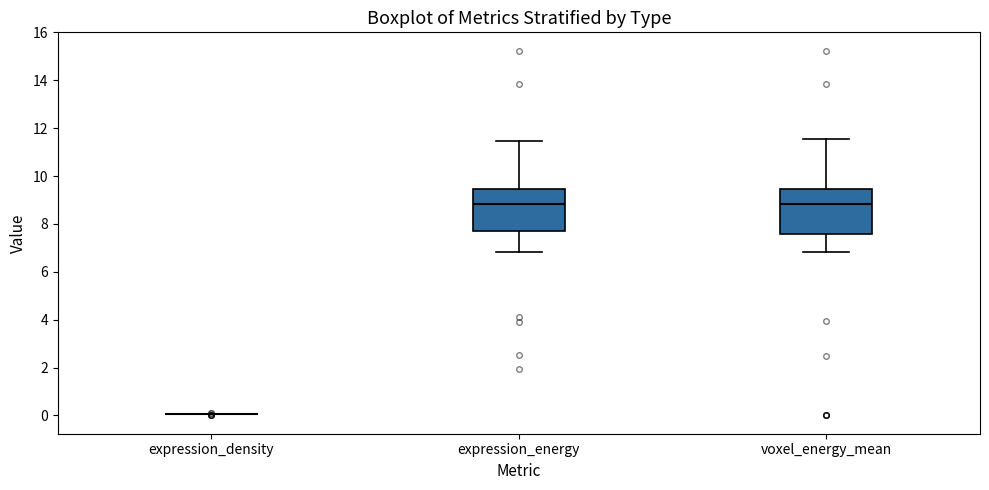

Where does the median line of the box for expression_energy sit on the y-axis? The values are not printed on the chart, so give them approximately, as read against the axis.

8.8